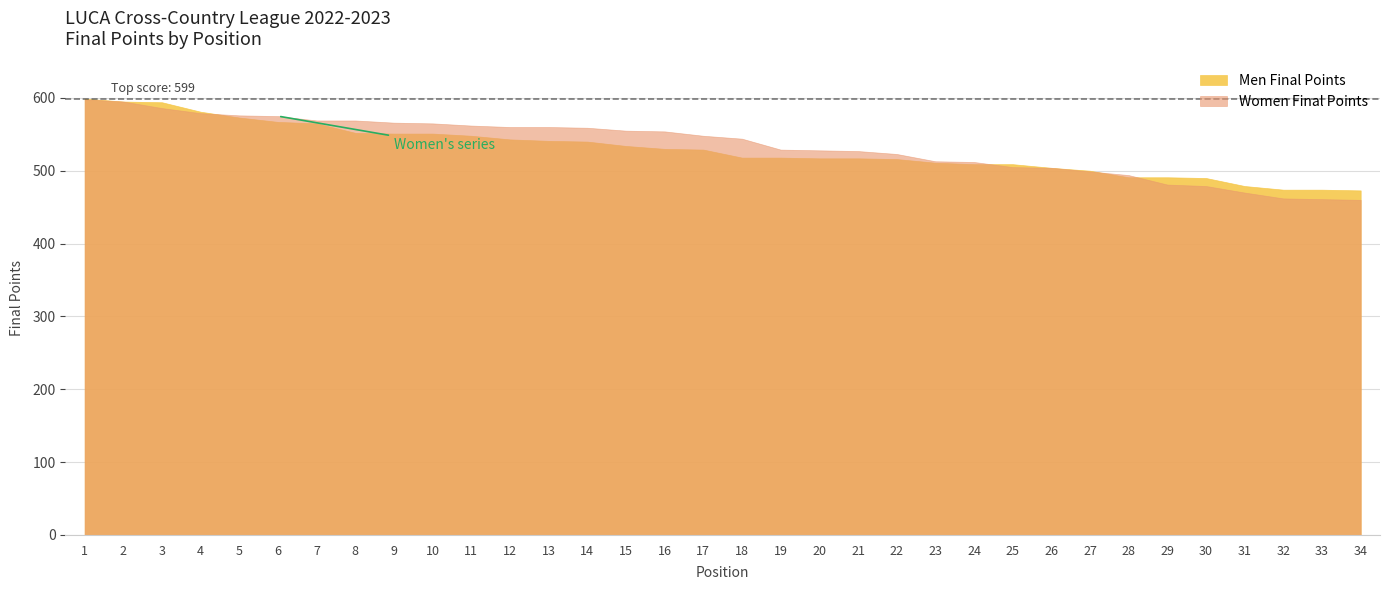

Between which two adjacent categories do Women Final Points and Men Final Points first intersect?

4 and 5